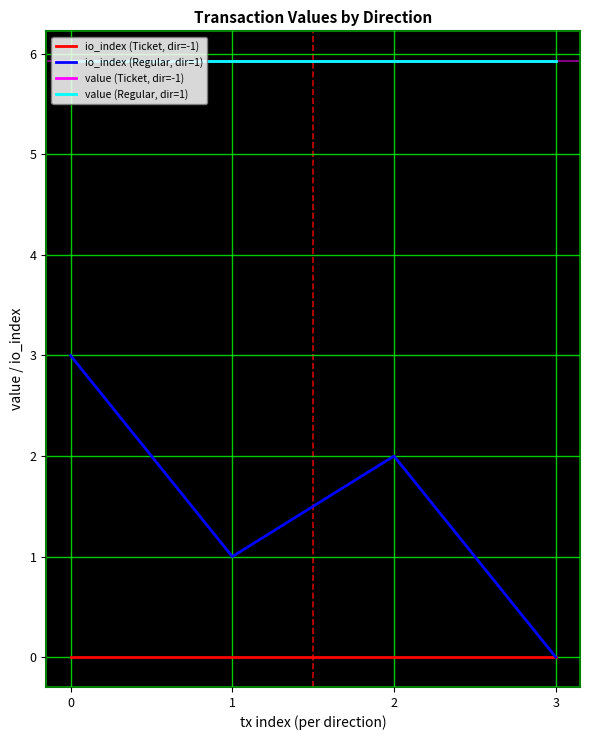

True or false: value (Regular, dir=1) and value (Ticket, dir=-1) intersect in this chart.

False